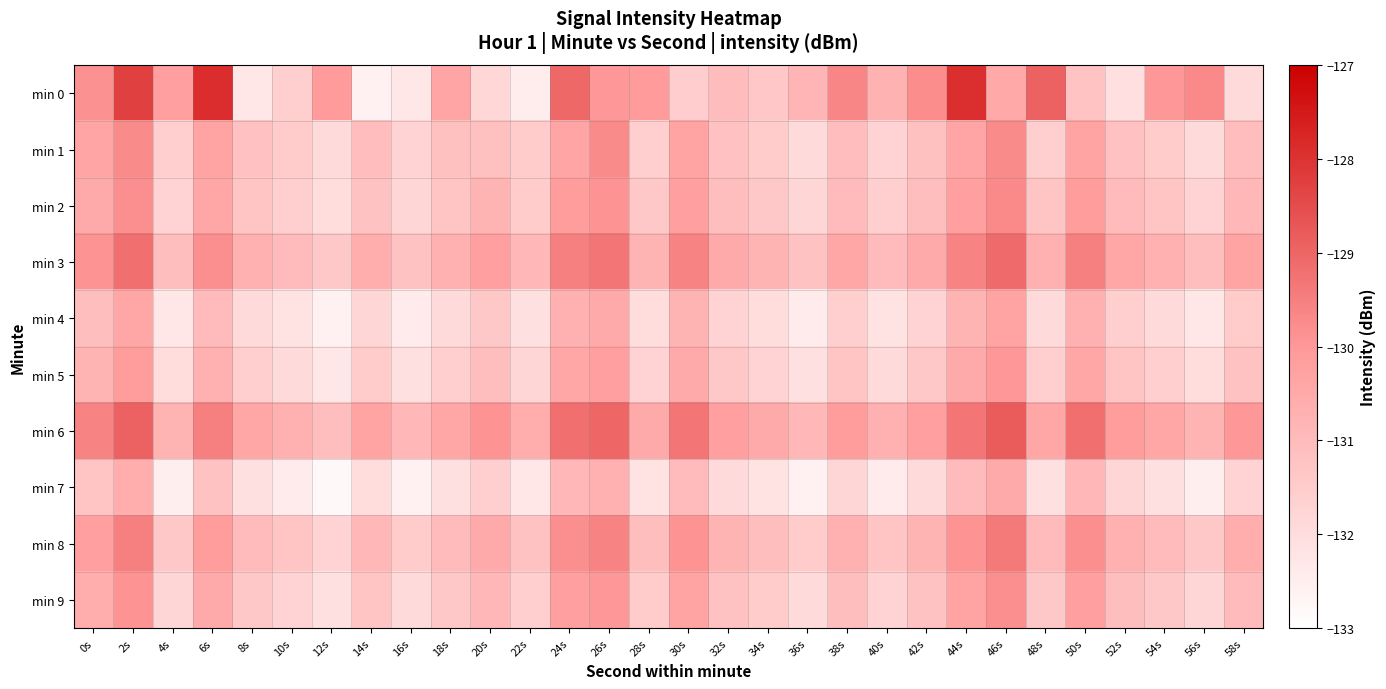

Which has a higher value, 50s or 14s?

50s